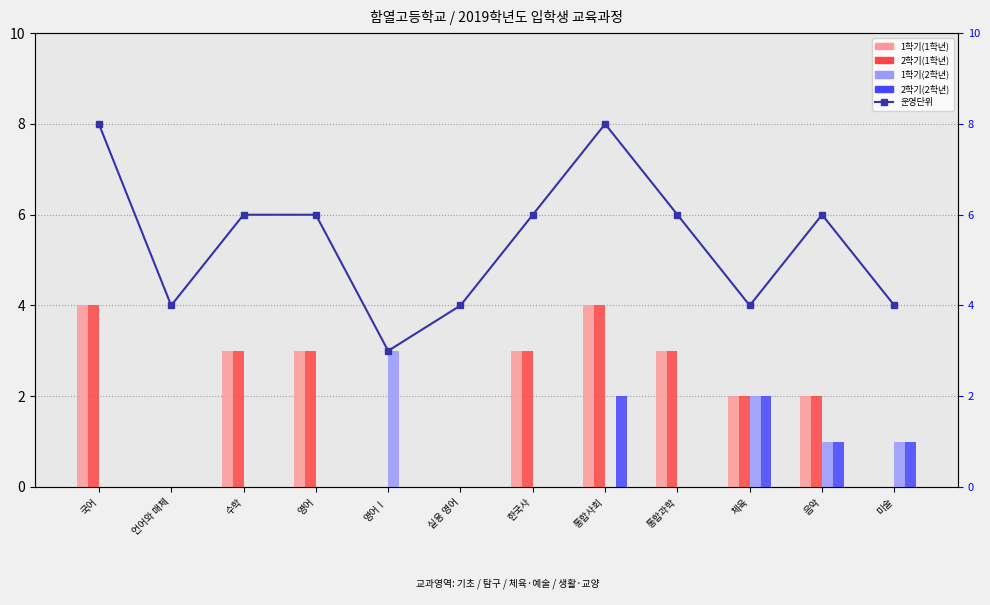

Which series has the largest total across all categories?

운영단위